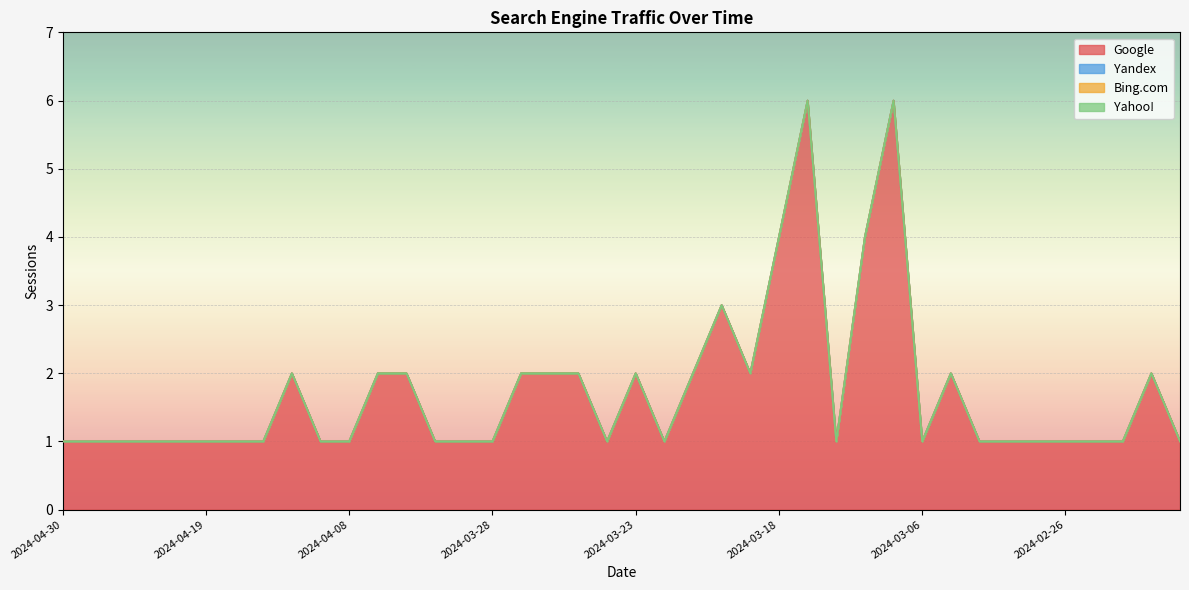

At 2024-03-21, list the series in order from smallest to largest.

Yandex, Bing.com, Yahoo!, Google